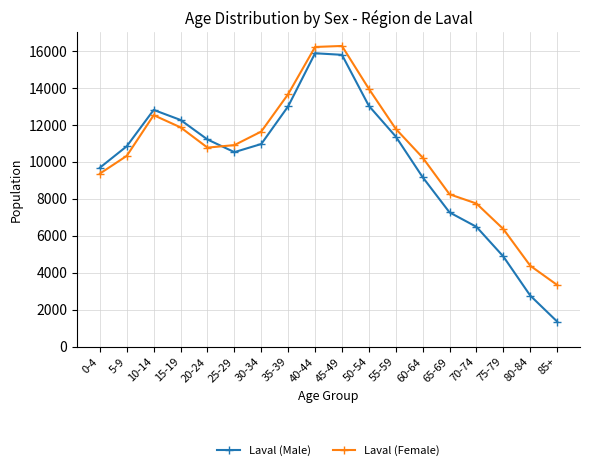

What is the label of the 7th point from the right?

55-59